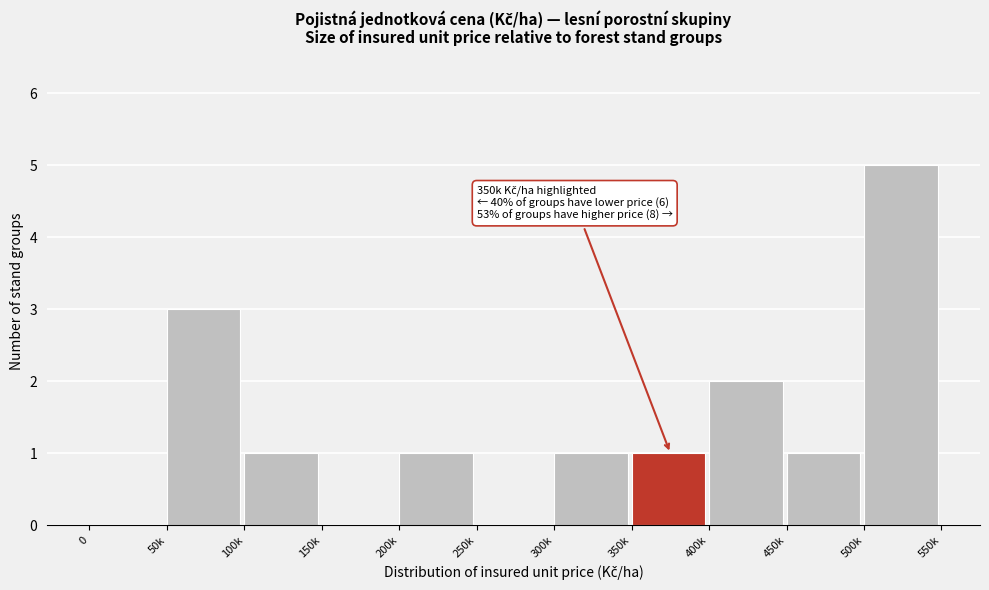

Reading right to left, extract all data points from this chart.

500k=5	450k=1	400k=2	350k=1	300k=1	250k=0	200k=1	150k=0	100k=1	50k=3	0=0